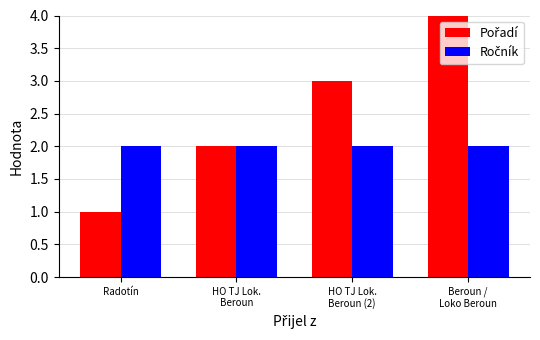

Which category has the lowest value across all series?

Radotín